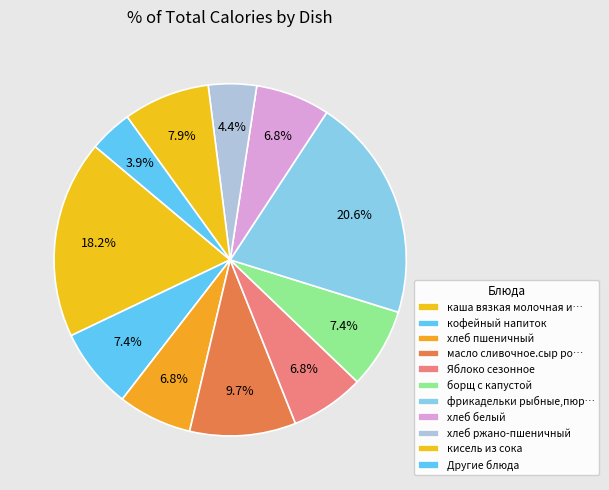

Is there a majority slice in this chart?

No